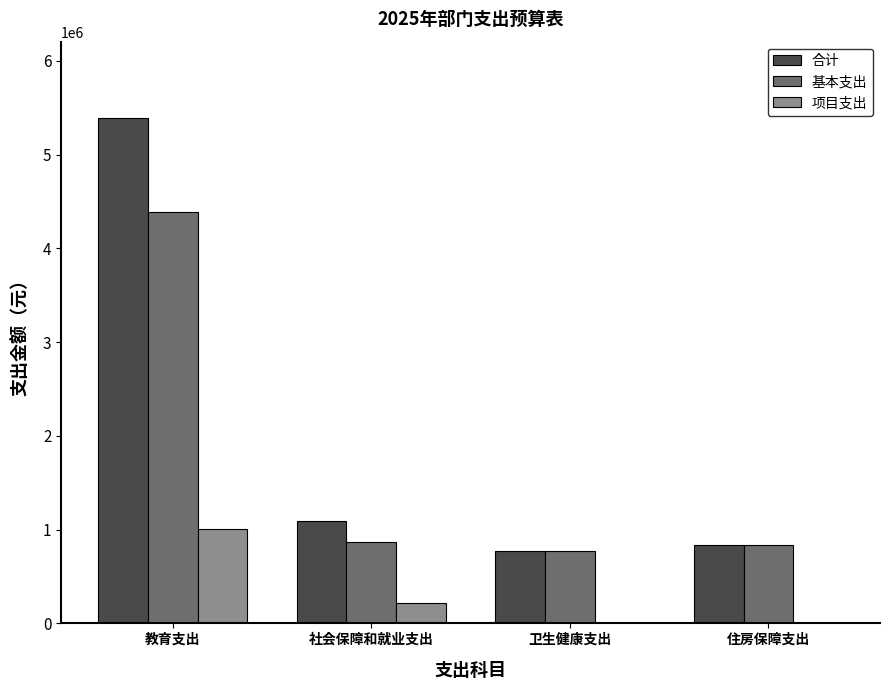

True or false: 基本支出 has a value of 497374.1 at 住房保障支出.

False